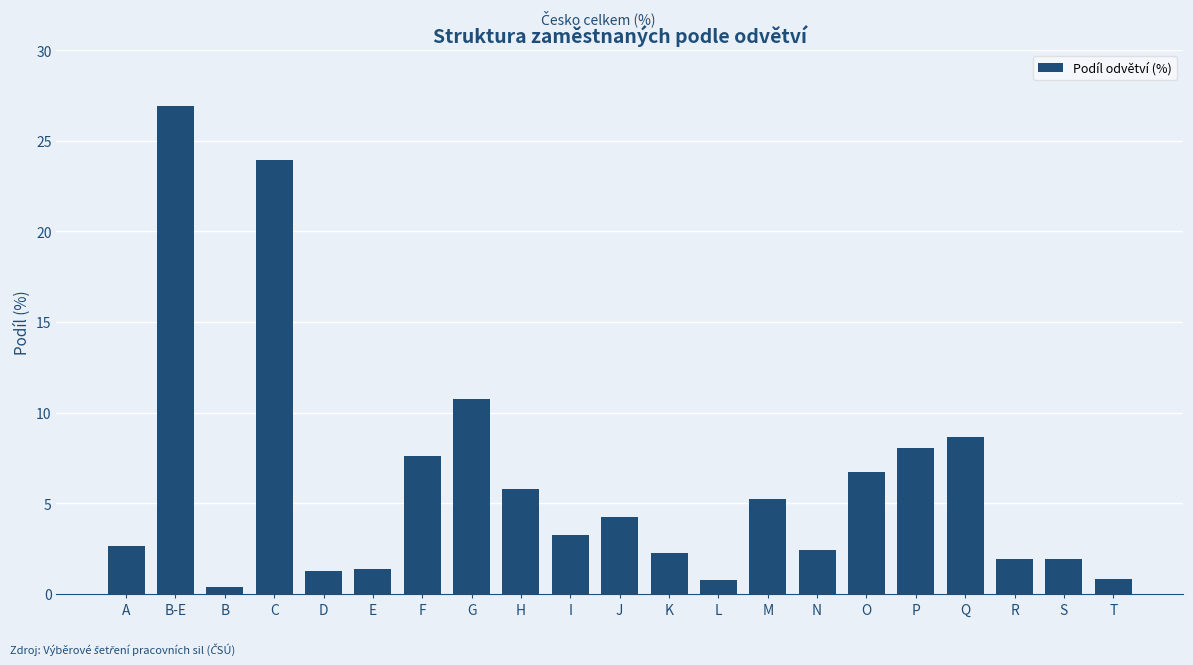

True or false: the data shows 0.8 at T.

True